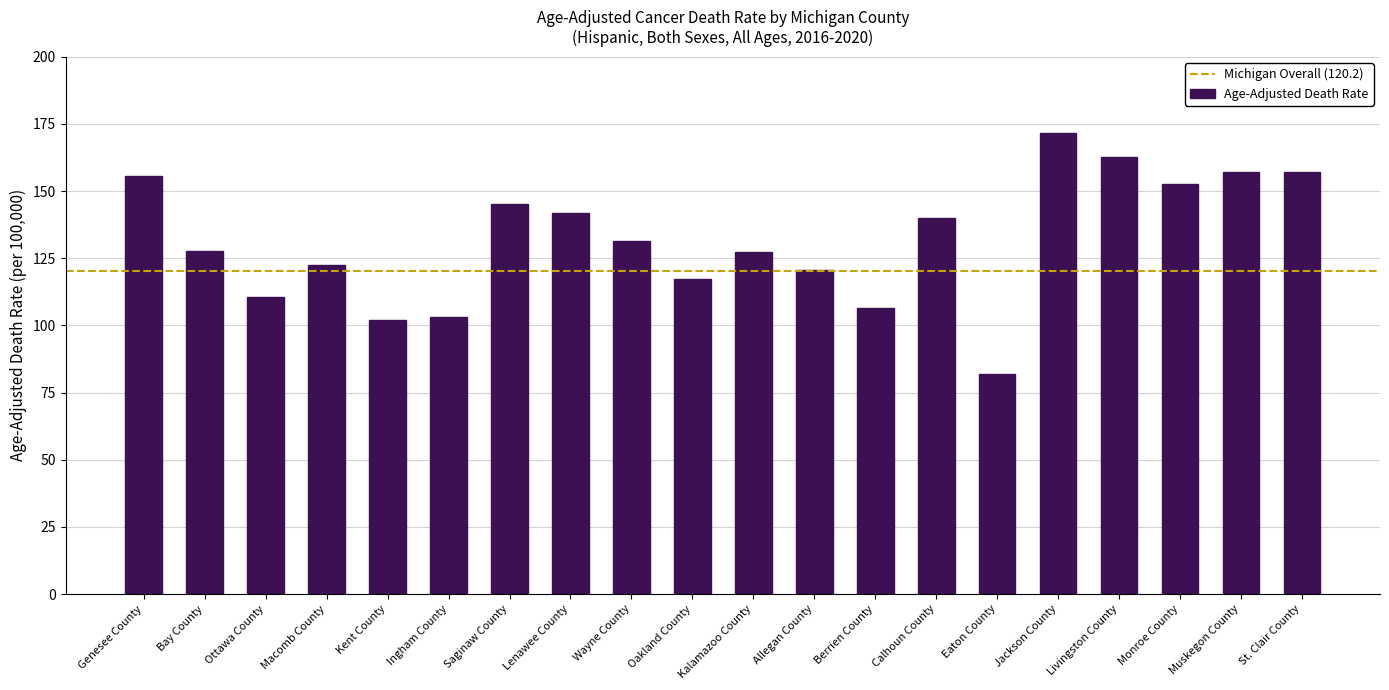

What is the difference between the values at Eaton County and Allegan County?

38.7